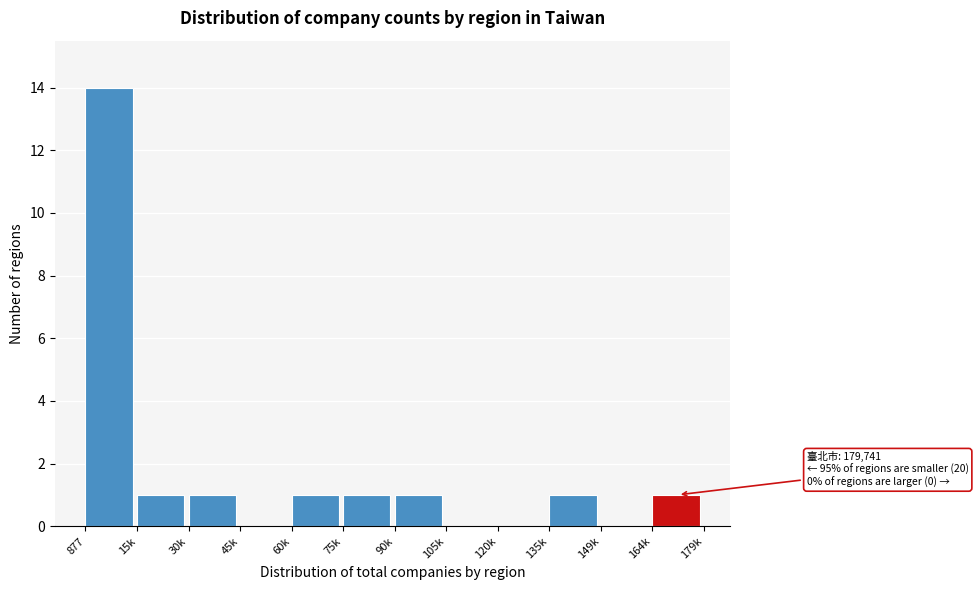

Reading left to right, extract all data points from this chart.

877=14	15k=1	30k=1	45k=0	60k=1	75k=1	90k=1	105k=0	120k=0	135k=1	149k=0	164k=1